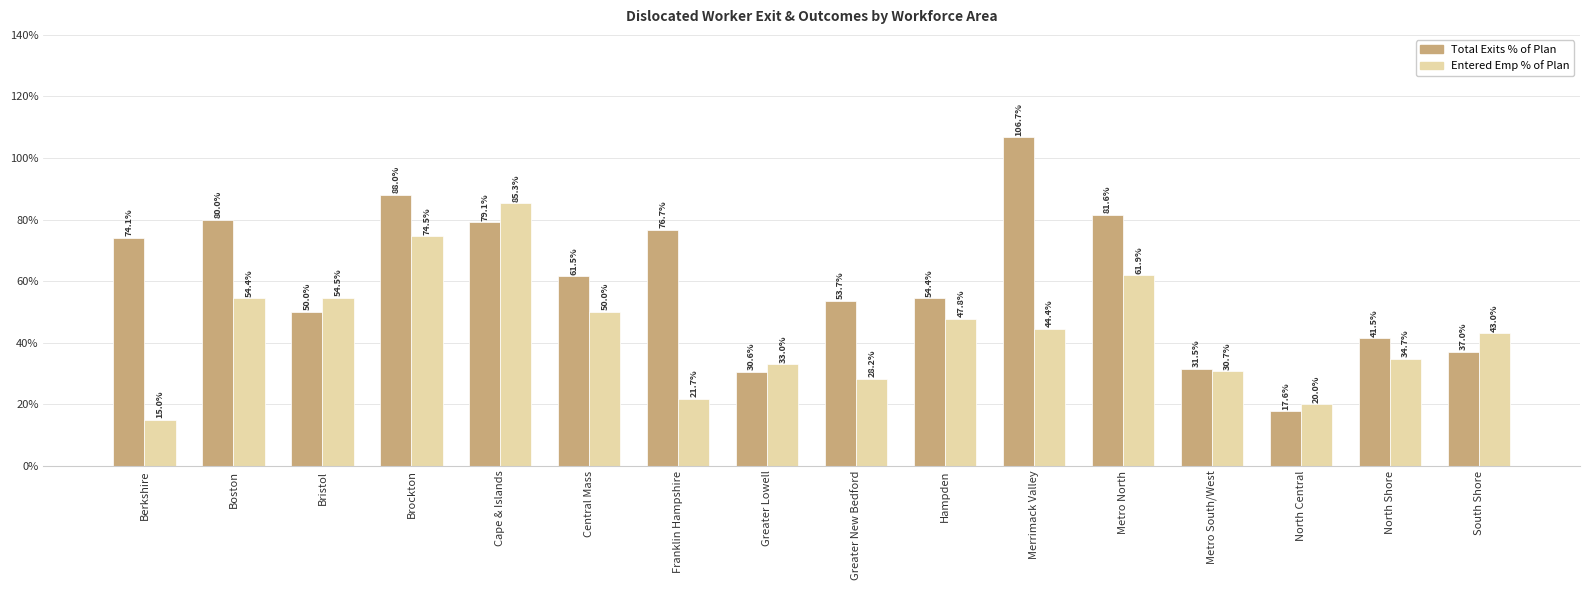

List the series in order of their peak value, highest first.

Total Exits % of Plan, Entered Emp % of Plan